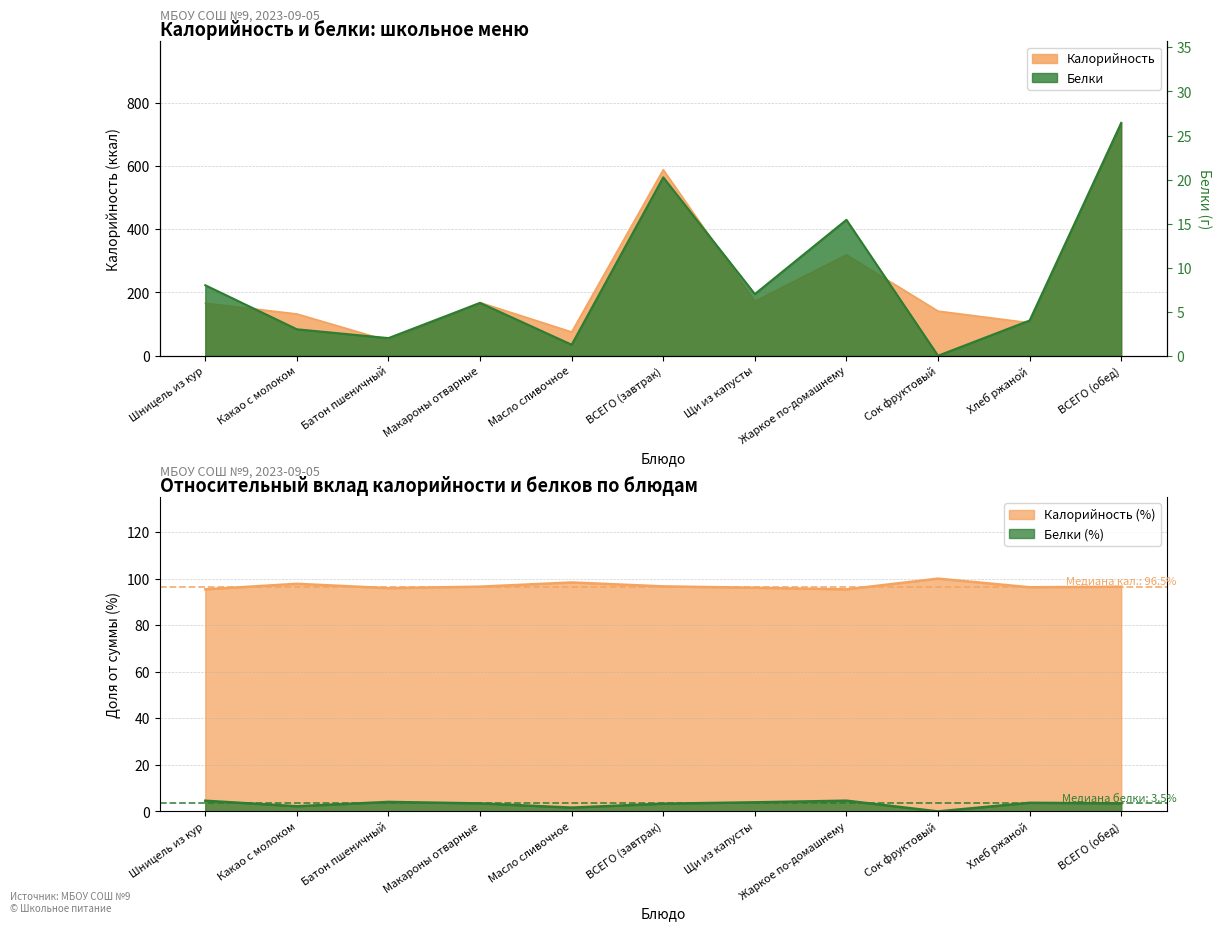

Where is the first local maximum for Калорийность?

Макароны отварные